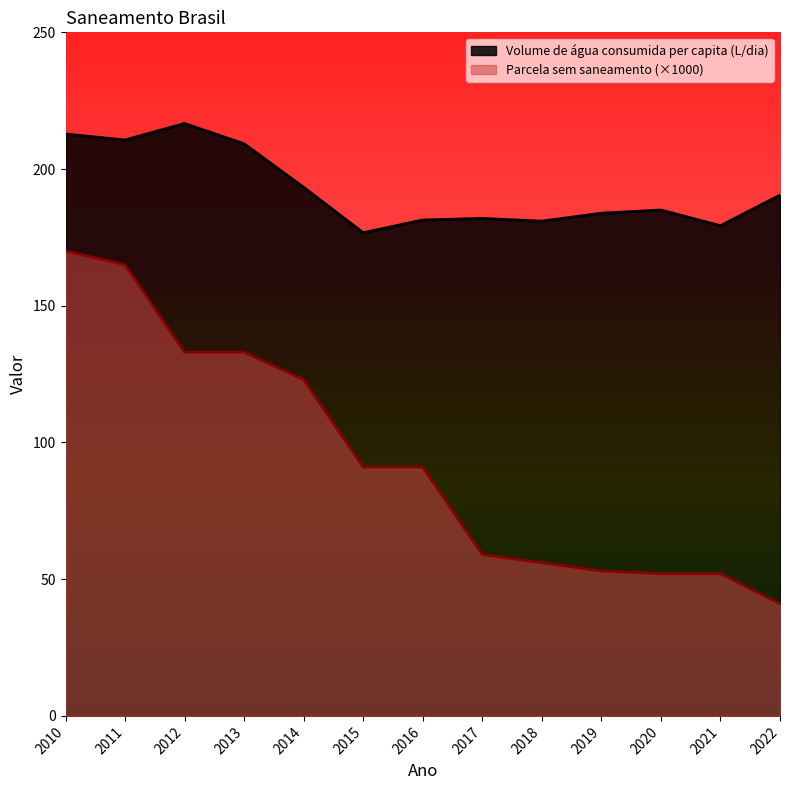

At which category does the chart reach its peak across all series?

2012